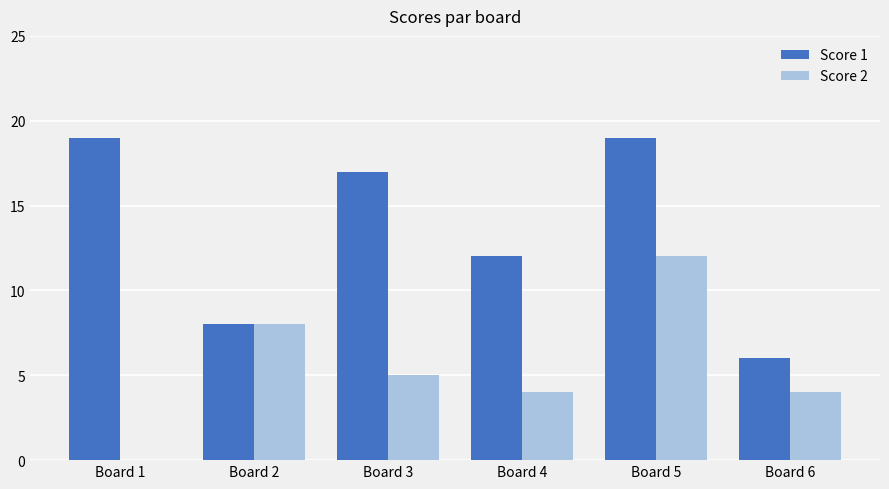

What are all the series names shown in the legend?

Score 1, Score 2